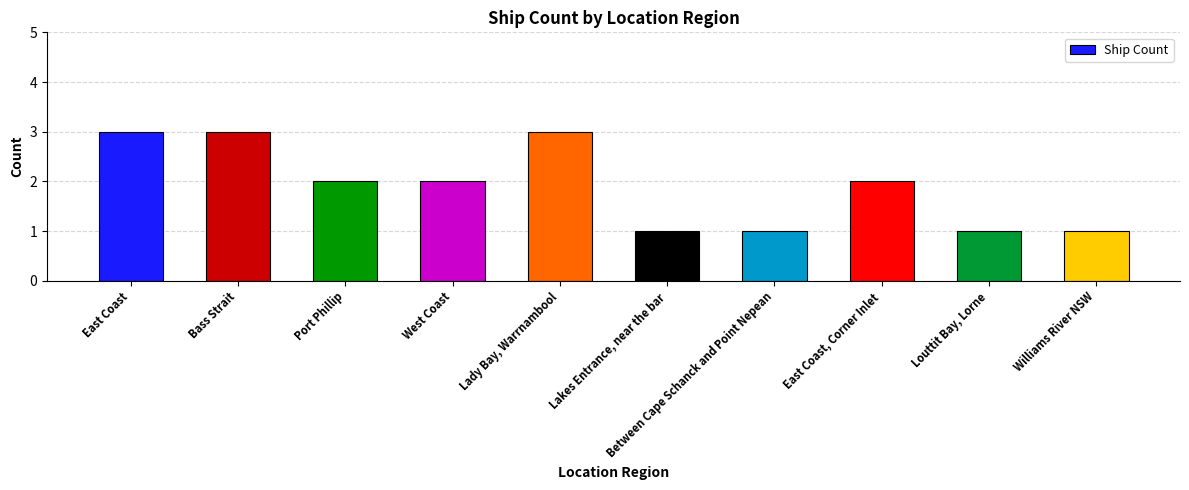

What is the label of the 1st bar from the left?

East Coast